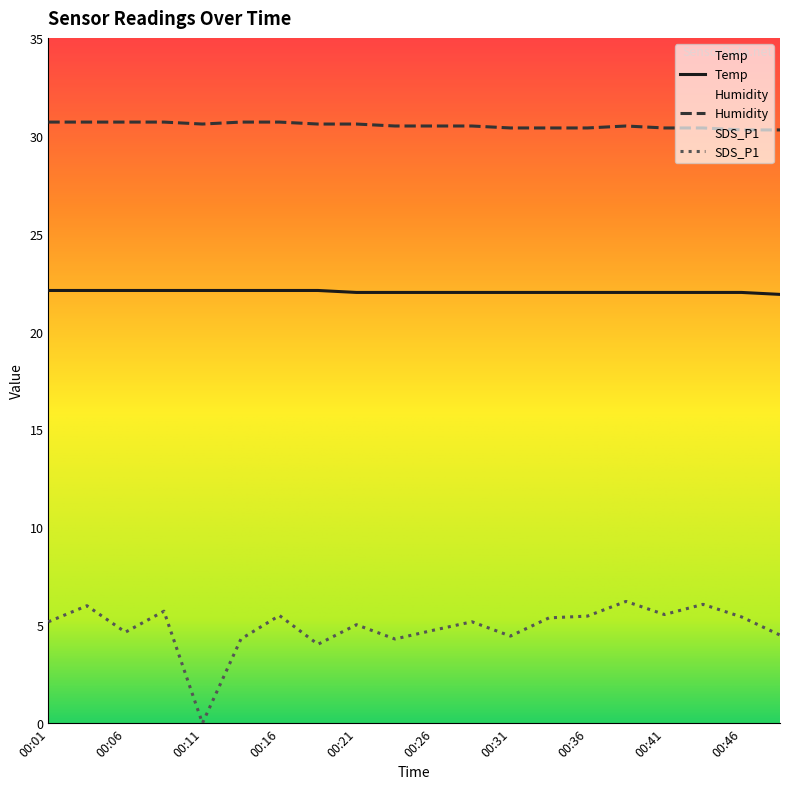

What is the sum of all Temp values?

440.7